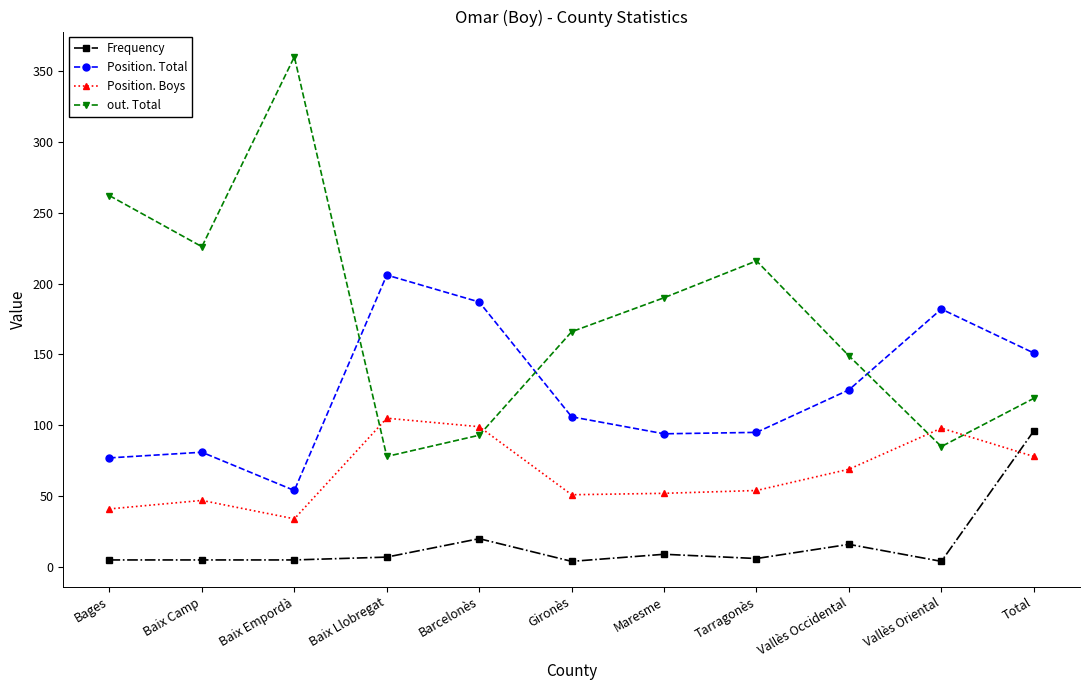

How many distinct data groups are displayed?

4